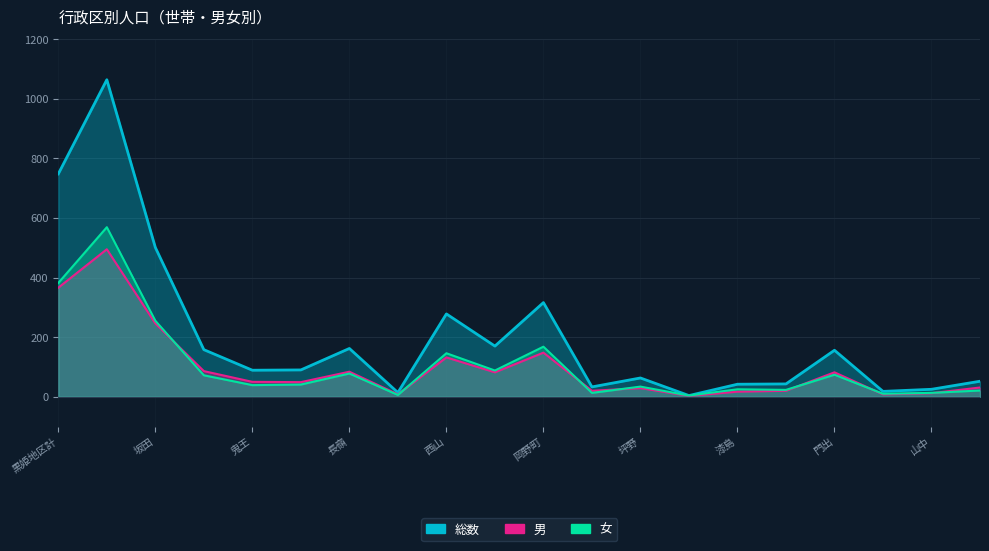

Reading left to right, transcribe all the data shown in this chart.

総数: 748	1064	501	158	89	90	162	14	278	170	316	33	63	4	42	43	156	18	25	52
男: 366	495	246	86	50	49	84	8	132	82	148	20	29	3	17	20	82	8	12	31
女: 382	569	255	72	39	41	78	6	146	88	168	13	34	4	25	23	74	10	13	21